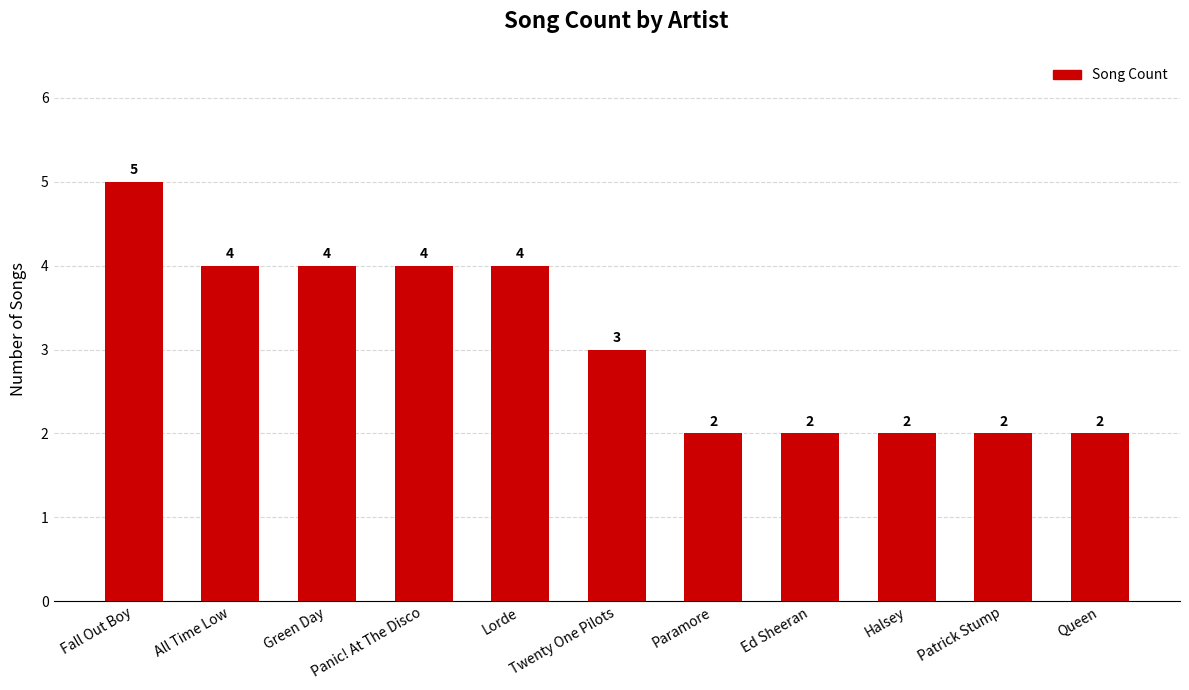

What is the value of the 4th bar from the left?

4